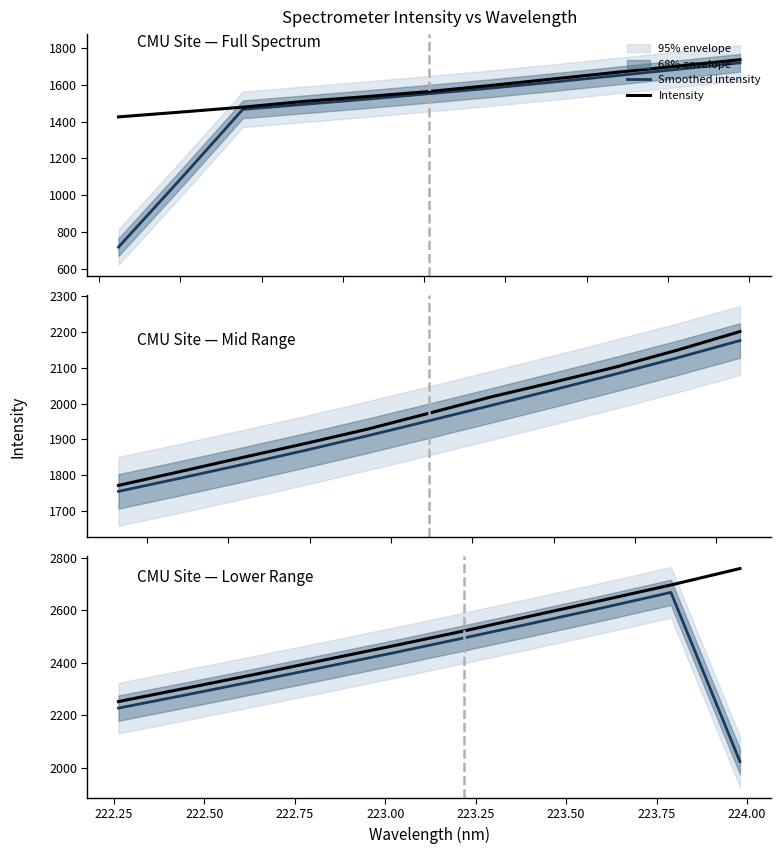

In Smoothed intensity, how many points are higher than both neighbors (excluding endpoints)?

1